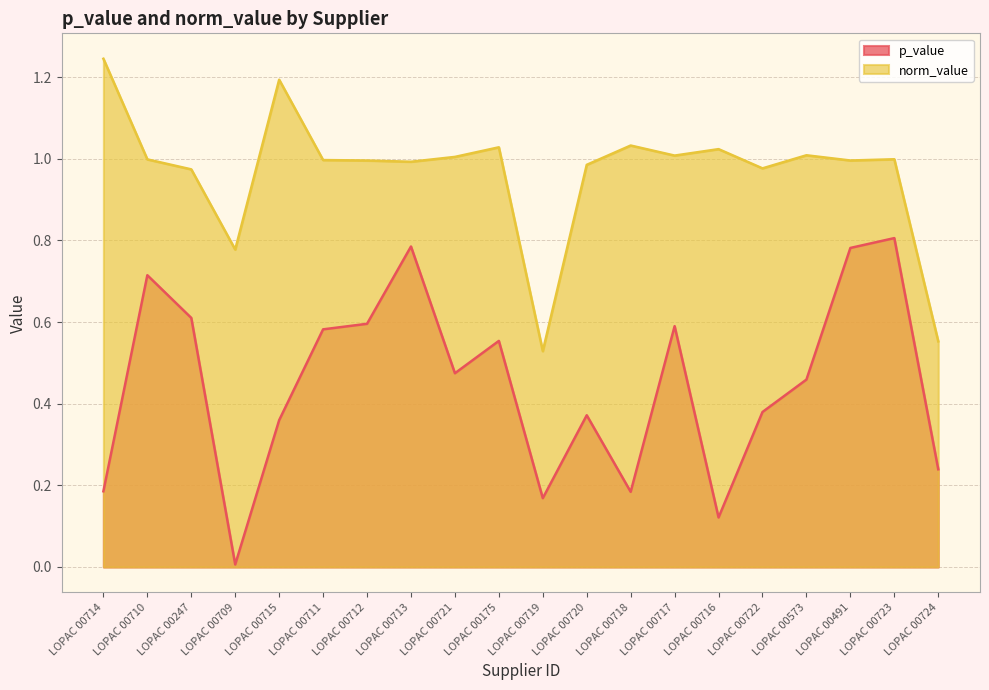

List the labels in order of p_value value, smallest first.

LOPAC 00709, LOPAC 00716, LOPAC 00719, LOPAC 00718, LOPAC 00714, LOPAC 00724, LOPAC 00715, LOPAC 00720, LOPAC 00722, LOPAC 00573, LOPAC 00721, LOPAC 00175, LOPAC 00711, LOPAC 00717, LOPAC 00712, LOPAC 00247, LOPAC 00710, LOPAC 00491, LOPAC 00713, LOPAC 00723